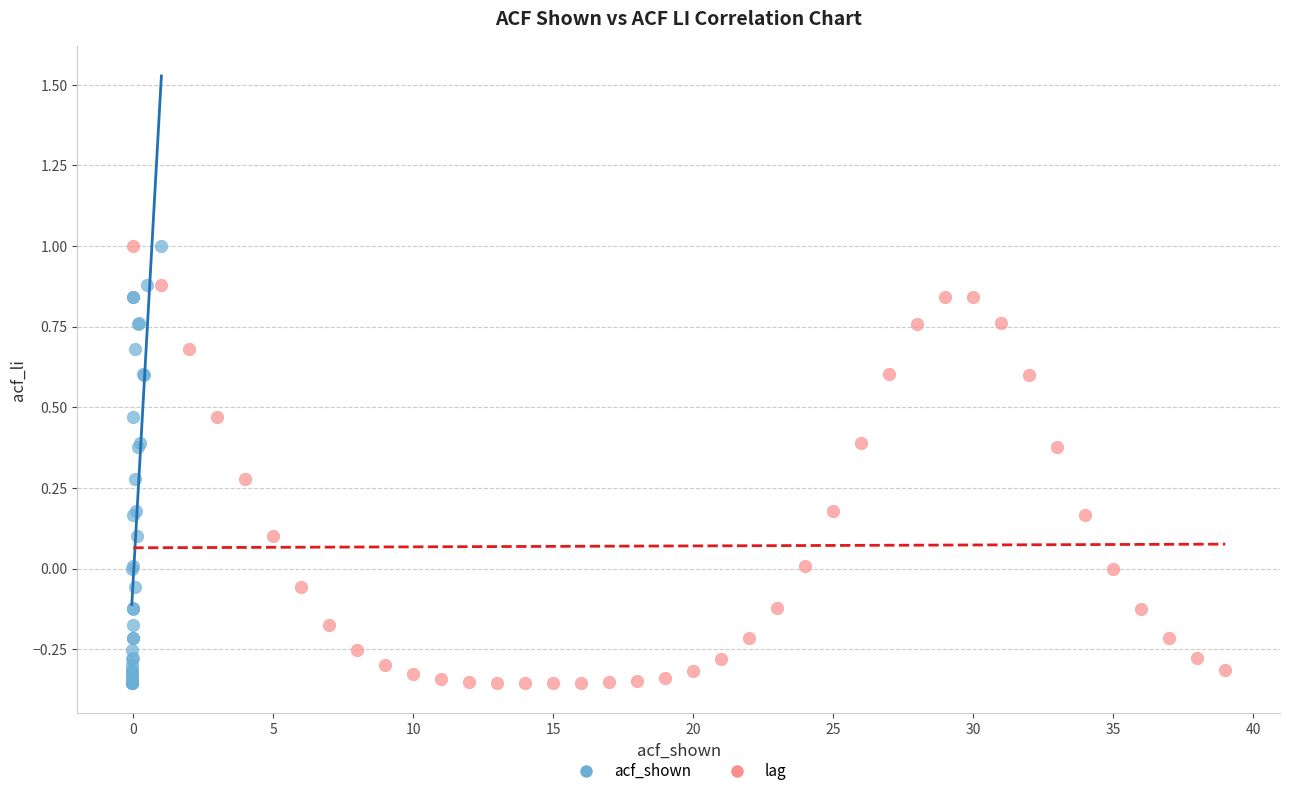

What are all the series names shown in the legend?

acf_shown, lag